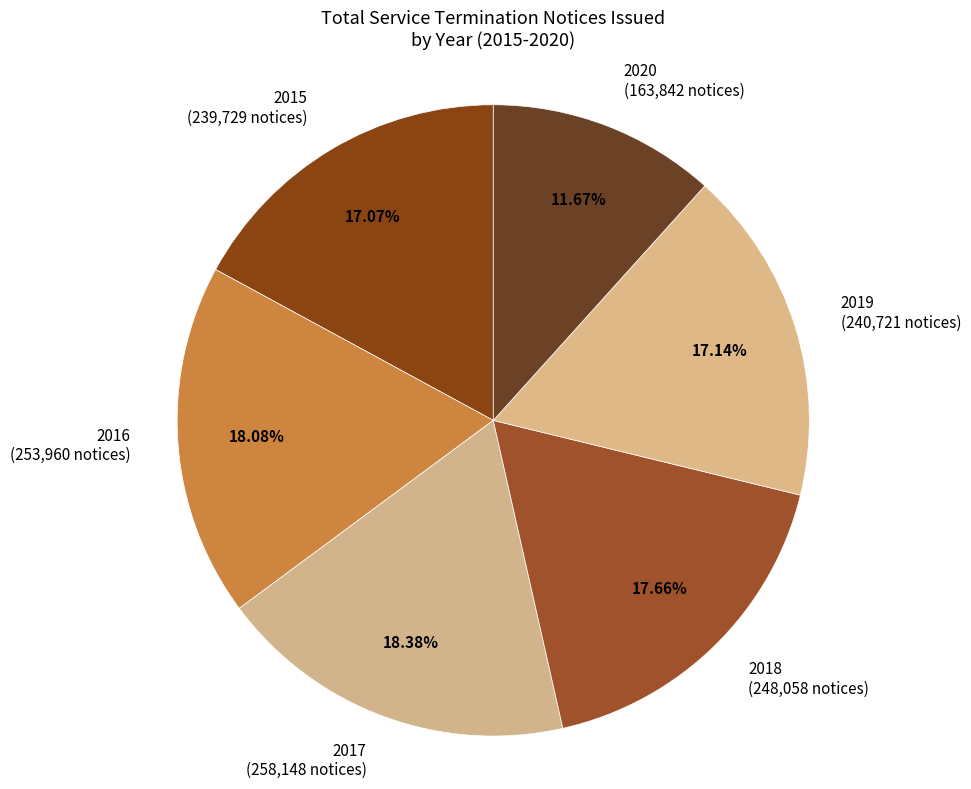

Count the number of slices in the pie.

6